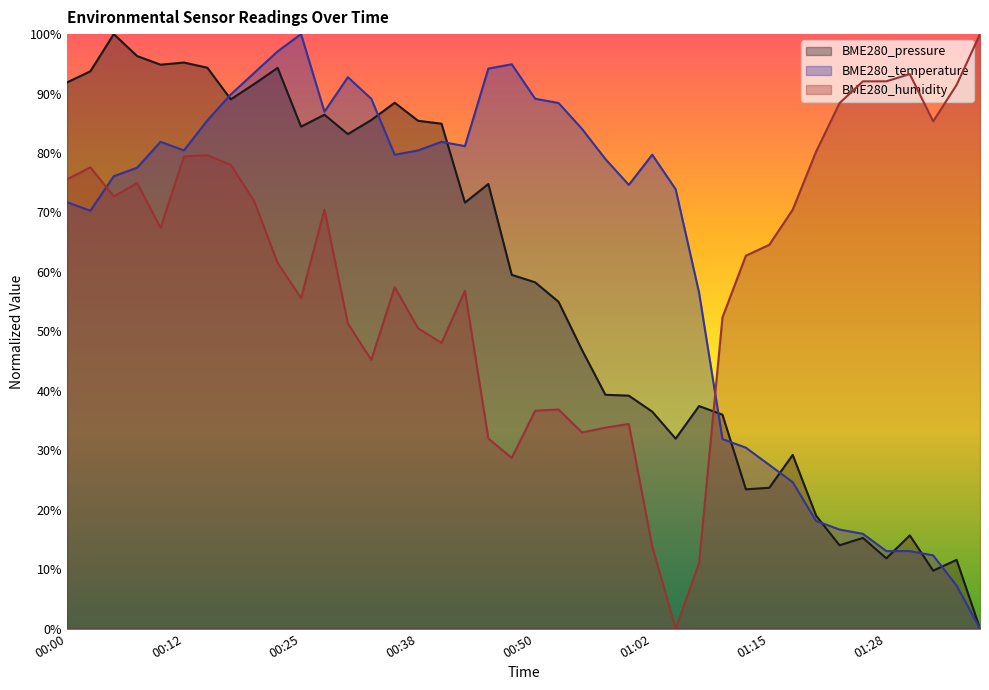

Between 00:30 and 00:55, which is larger?

00:30